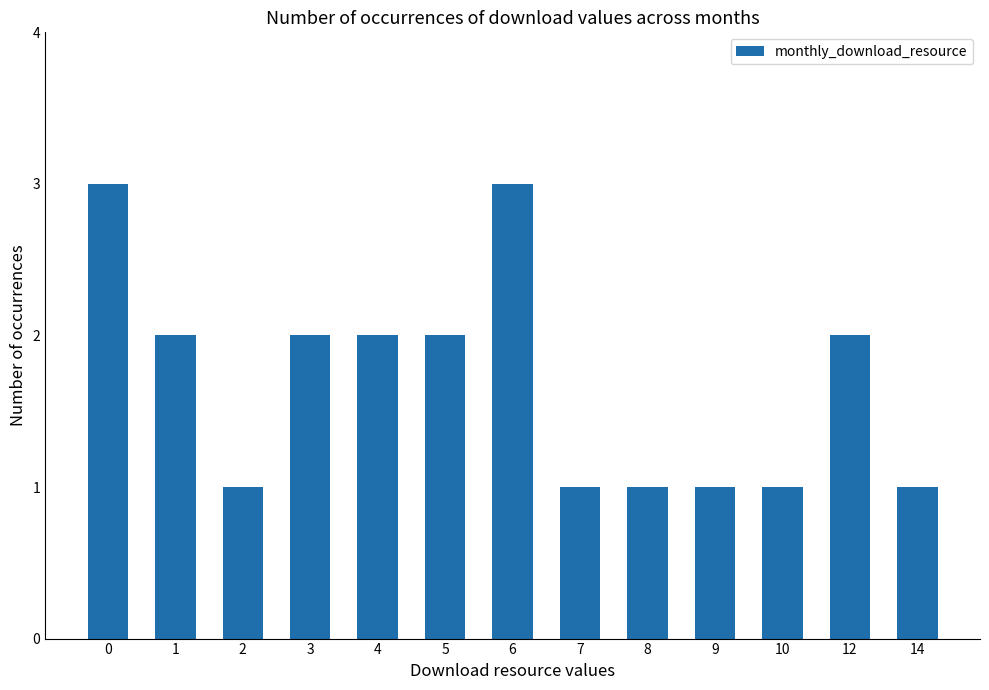

What is the ratio of the value at 8 to the value at 0?

0.3